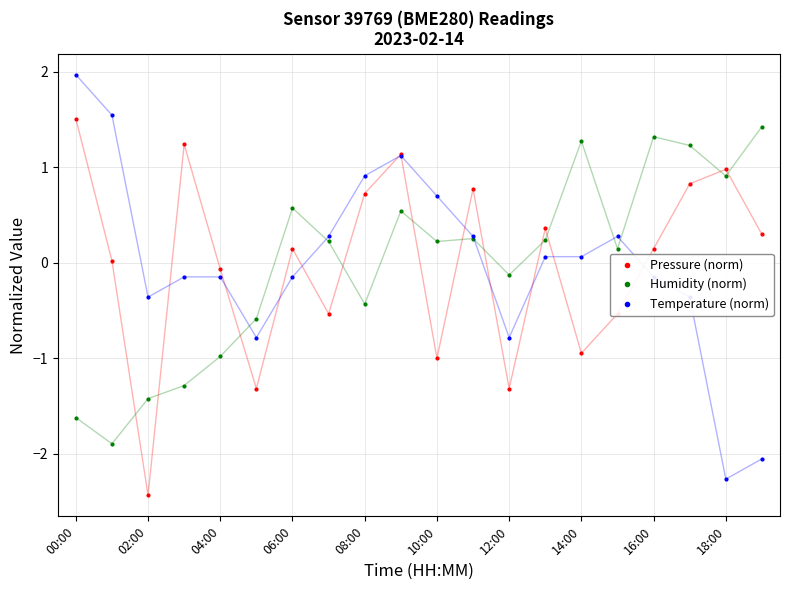

In Pressure (norm), how many points are lower than both neighbors (excluding endpoints)?

6